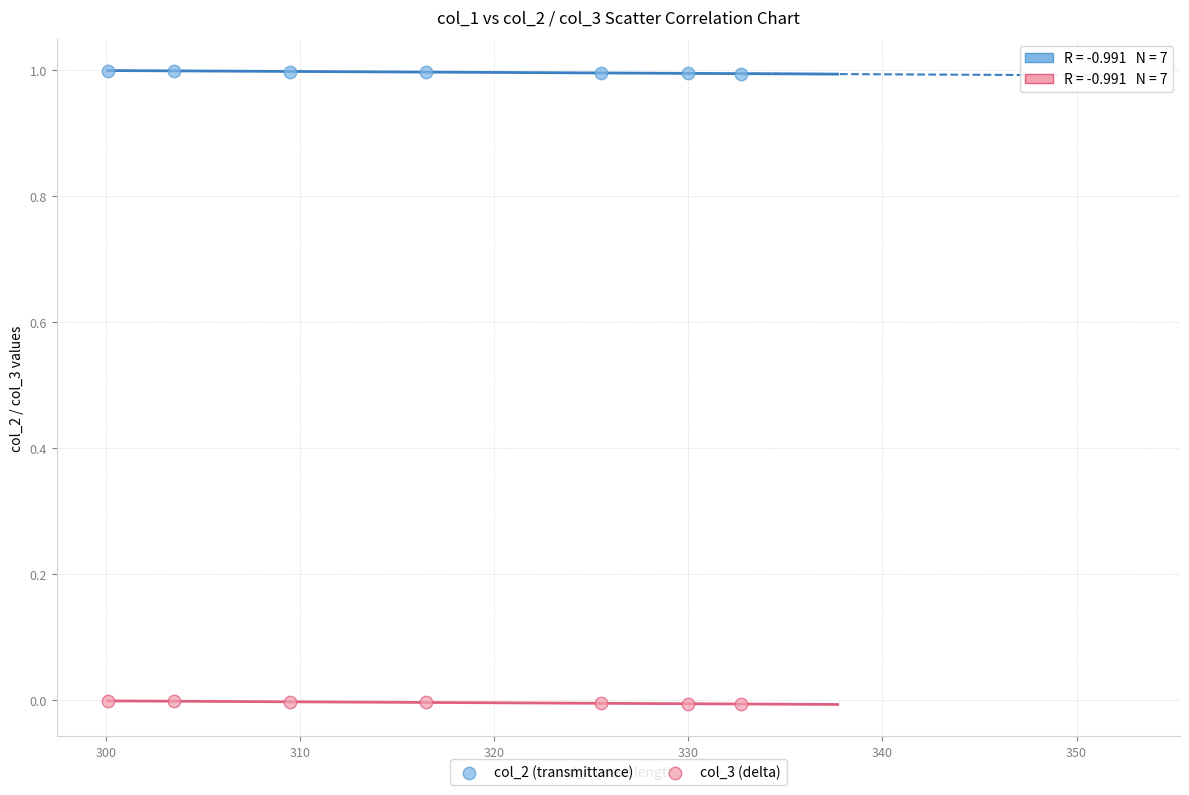

Which series reaches the maximum Y coordinate?

col_2 (transmittance)